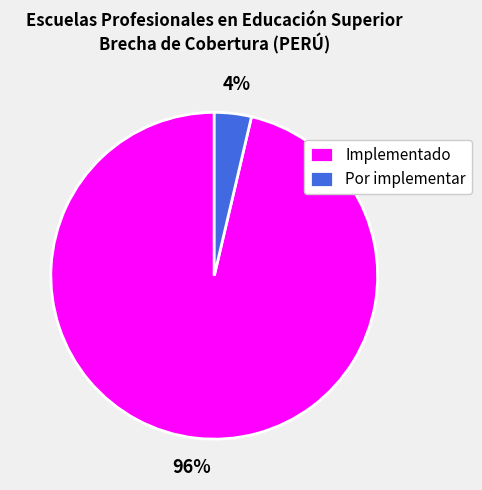

Combined, do Por implementar and Implementado account for over 50%?

Yes